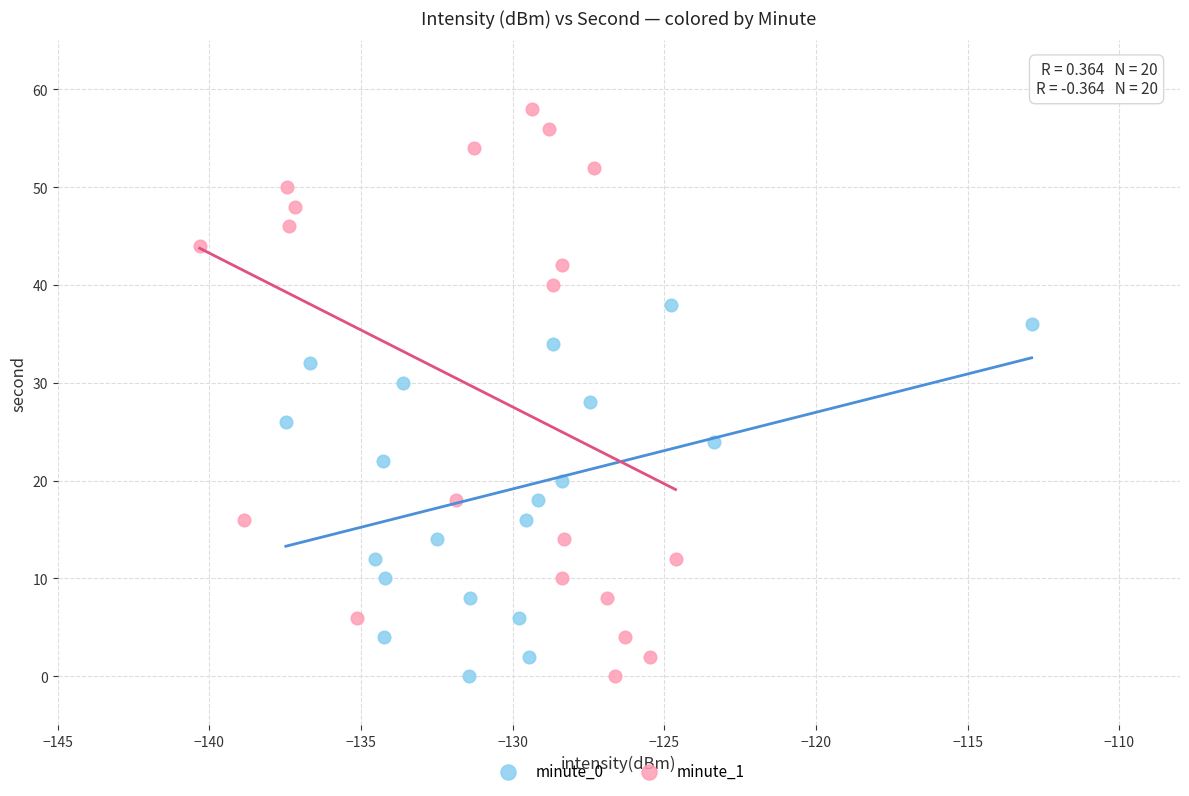

Which series contains the highest Y value?

minute_1